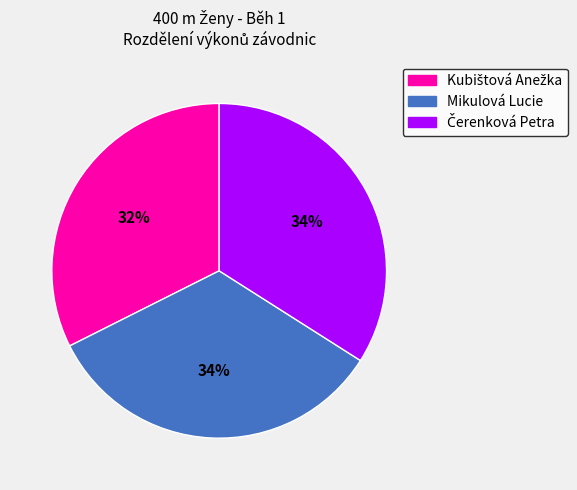

Does any single category account for the majority?

No